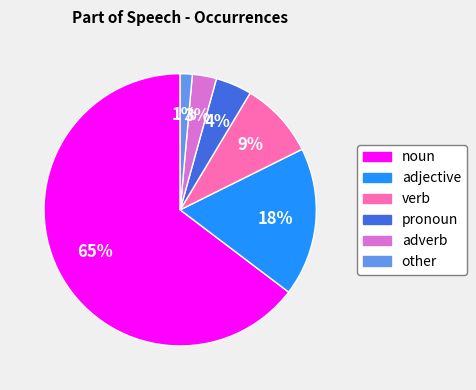

What is the ratio of the value at adjective to the value at noun?

0.3